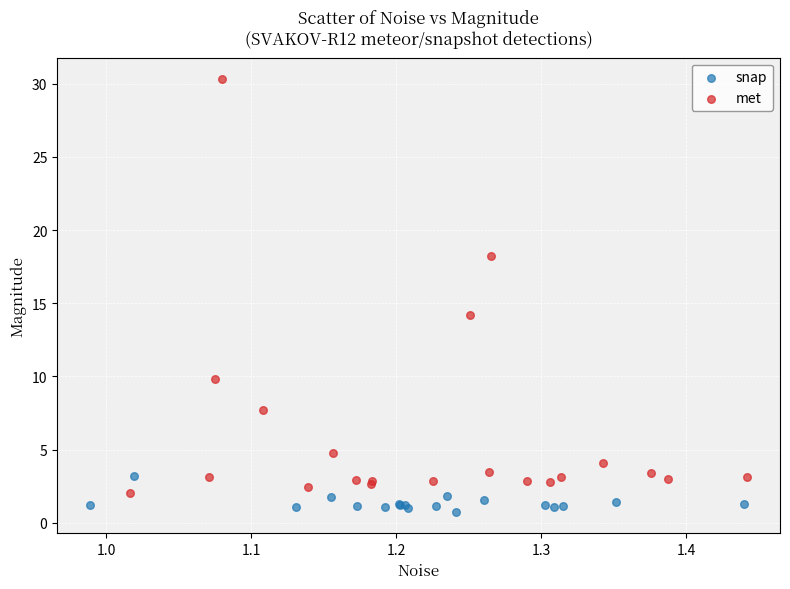

Which series has the widest spread of Y values?

met